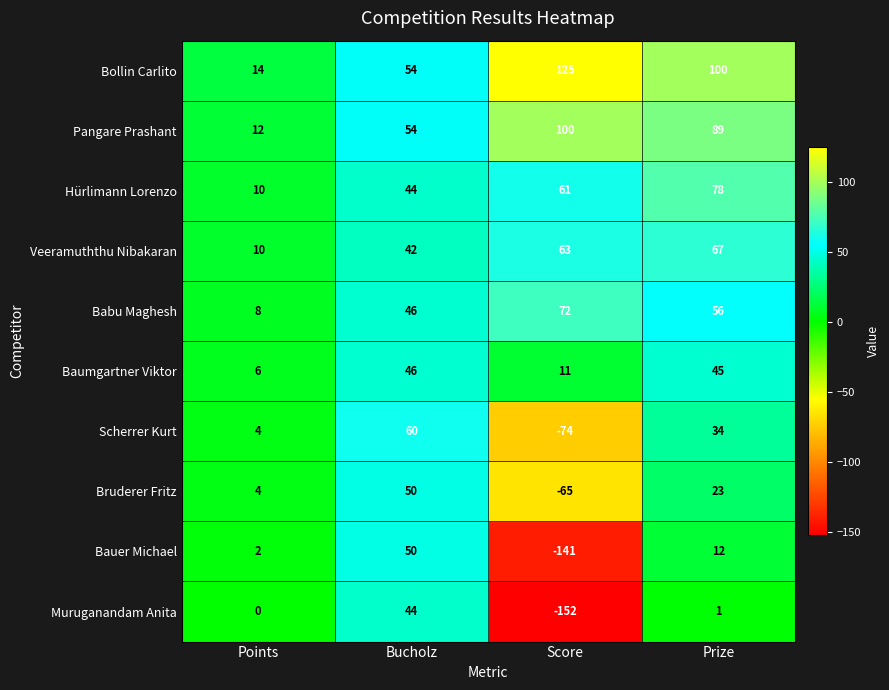

Read the Babu Maghesh value at Bucholz, to the nearest 10.

50